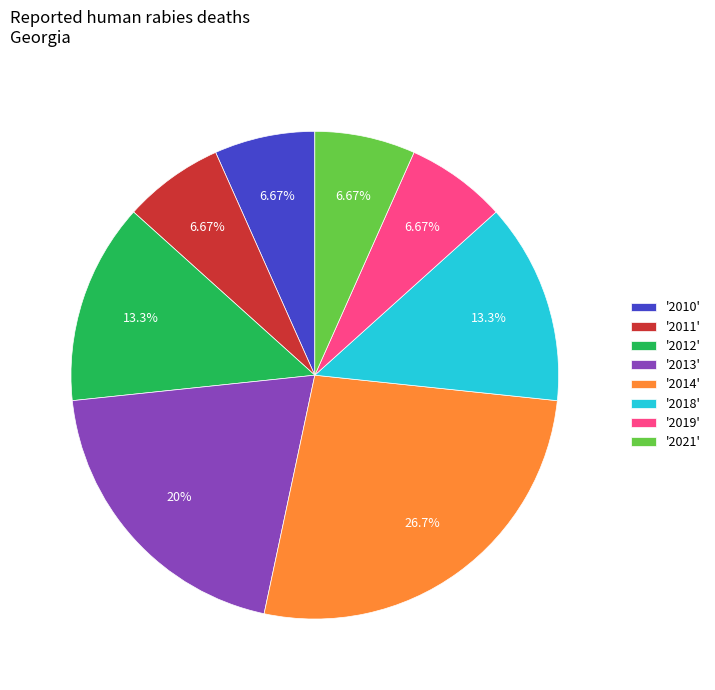

Count the number of slices in the pie.

8